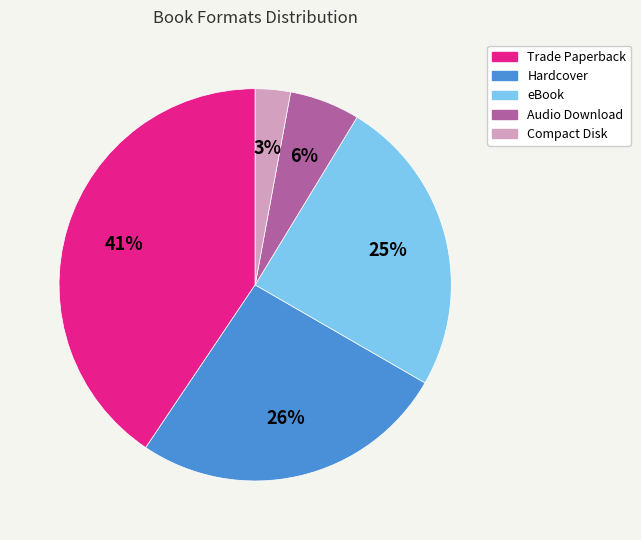

To the nearest percent, what portion does Compact Disk represent?

3%